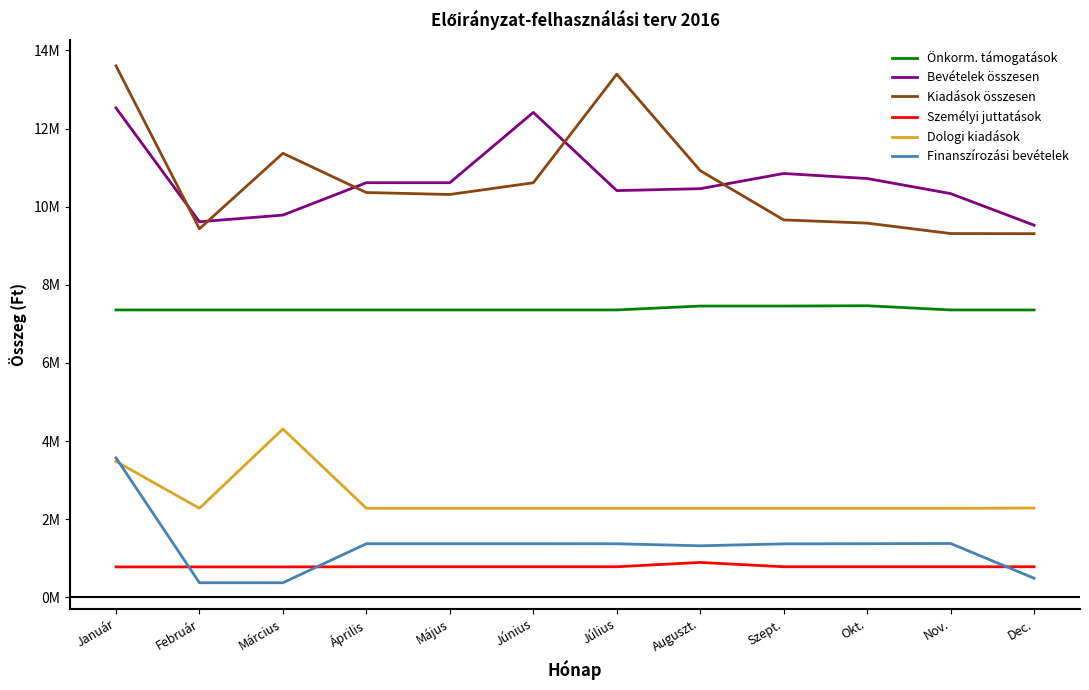

Is this an area chart (filled region under the line)?

No